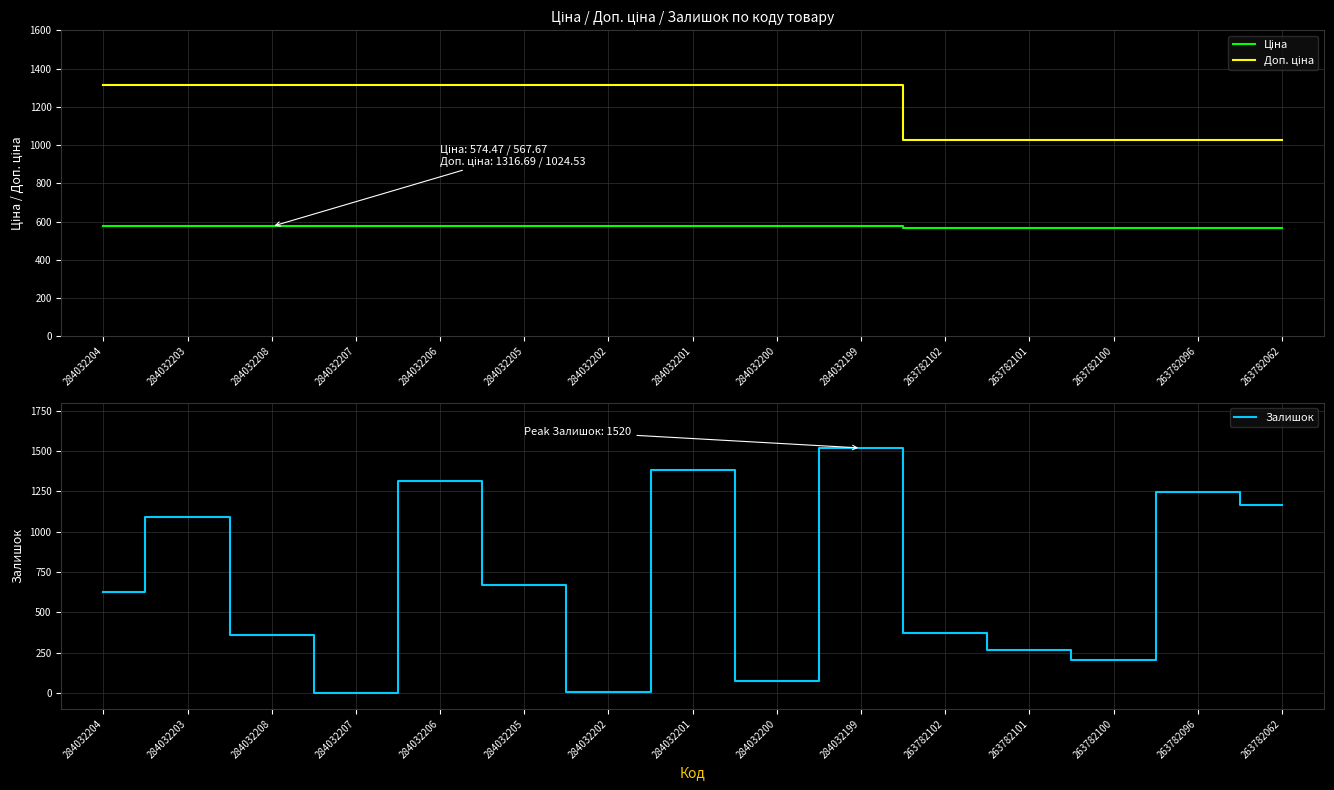

Is the value of Ціна at 263782062 greater than the value of Доп. ціна at 284032202?

No